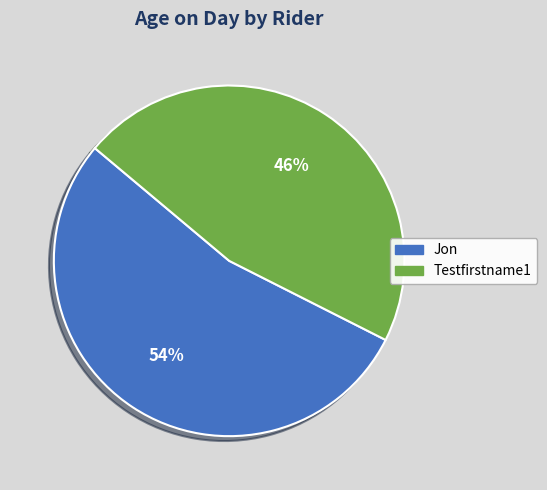

Rank the categories by value from lowest to highest.

Testfirstname1, Jon